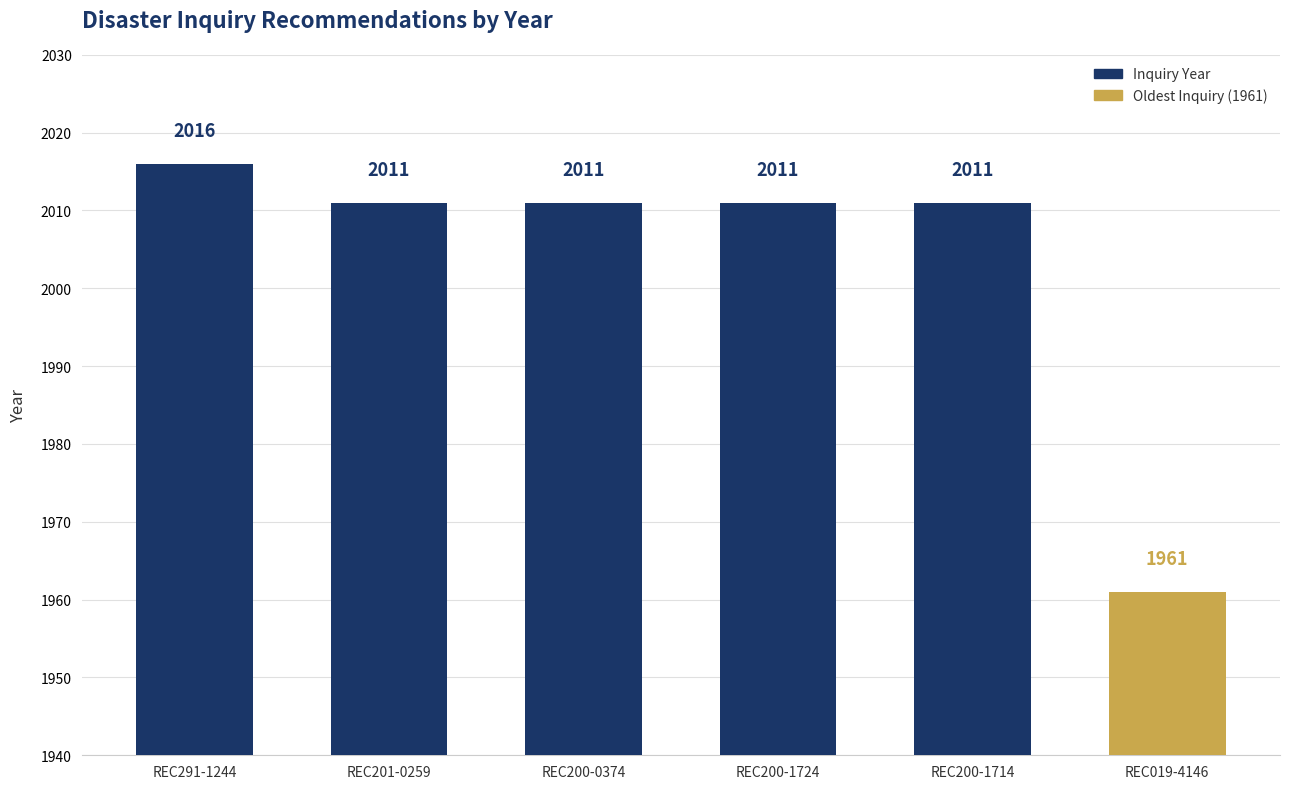

How many bars are there in total?

6